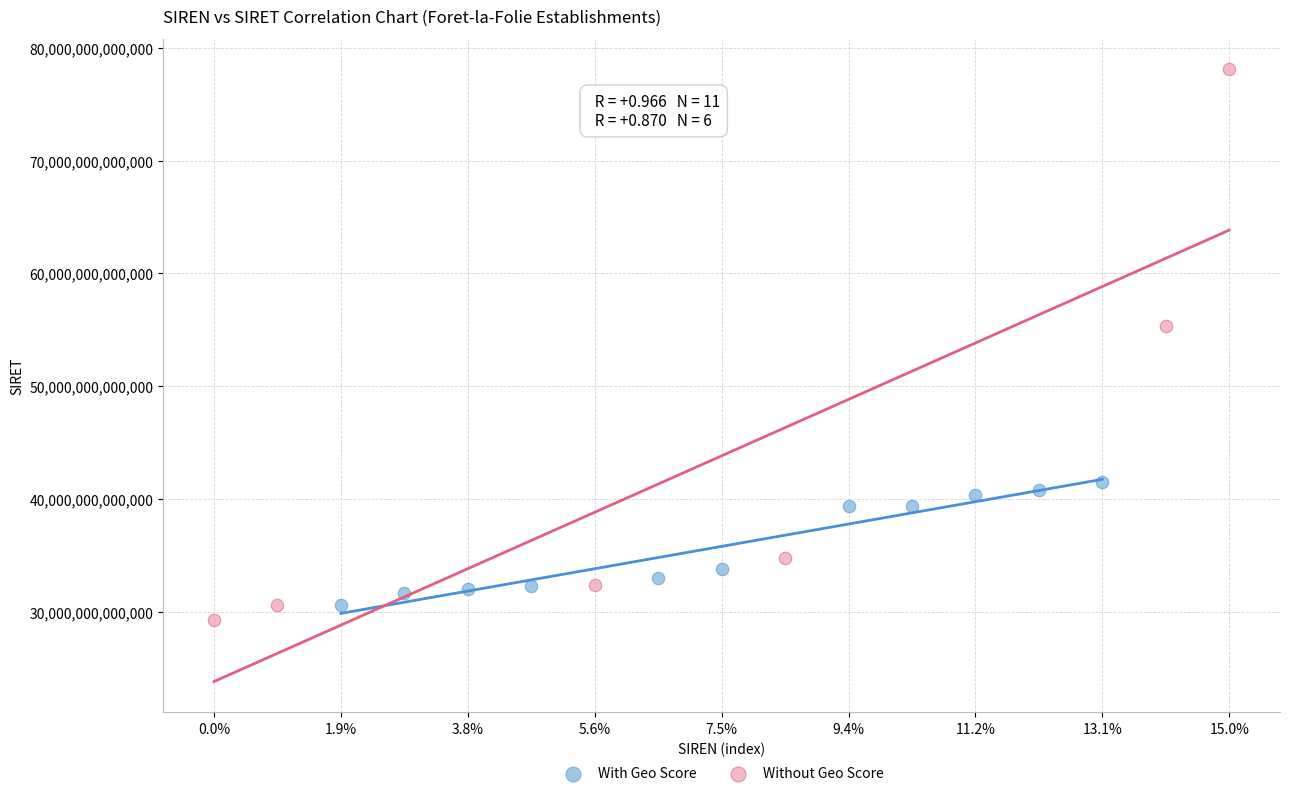

Which series has the largest Y range (max minus min)?

Without Geo Score